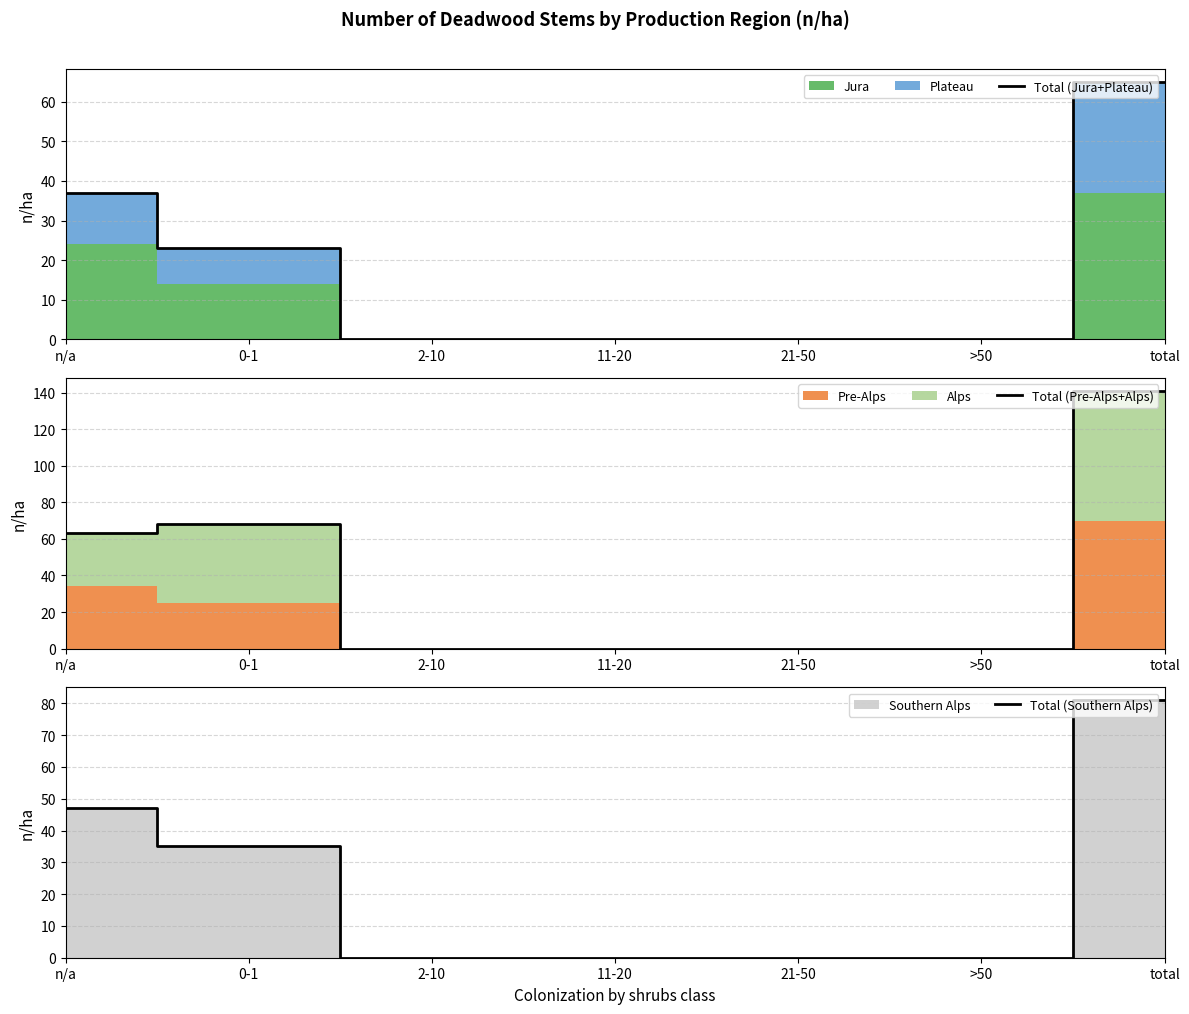

Reading left to right, transcribe all the data shown in this chart.

Total (Jura+Plateau): 37	23	0	0	0	0	65
Total (Pre-Alps+Alps): 63	68	0	0	0	0	141
Total (Southern Alps): 47	35	0	0	0	0	81